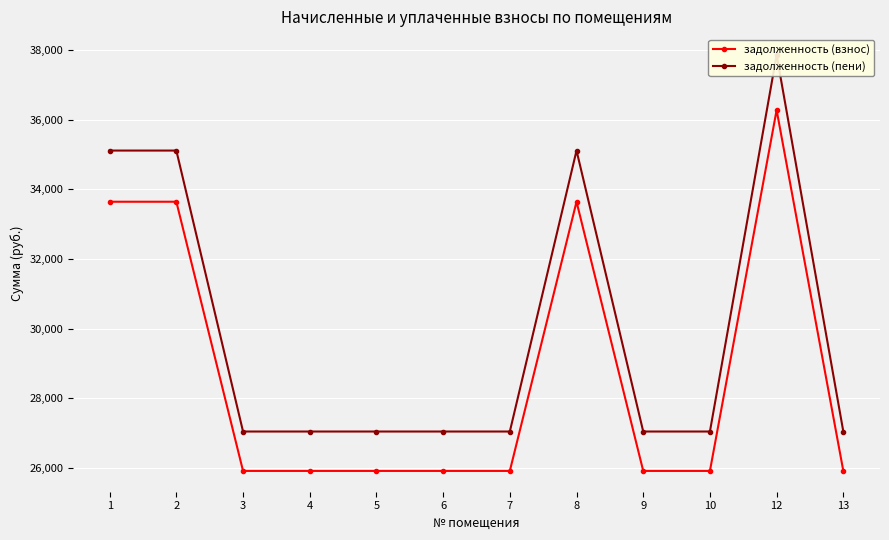

At which category is the sum across all series the highest?

12